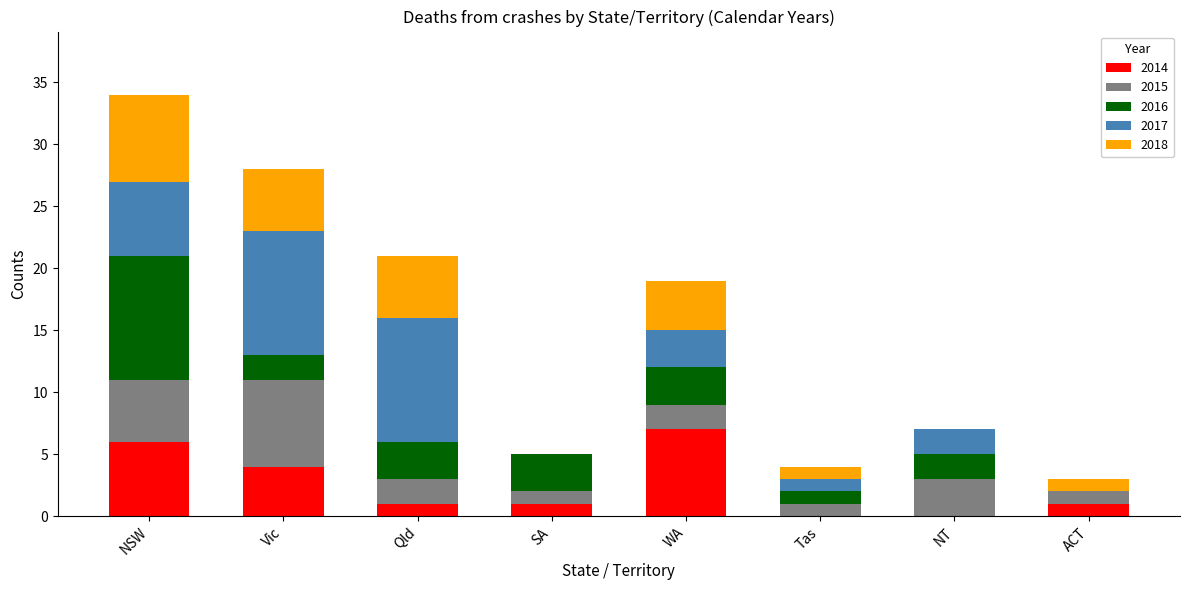

What is the highest value of the 2014 series?

7